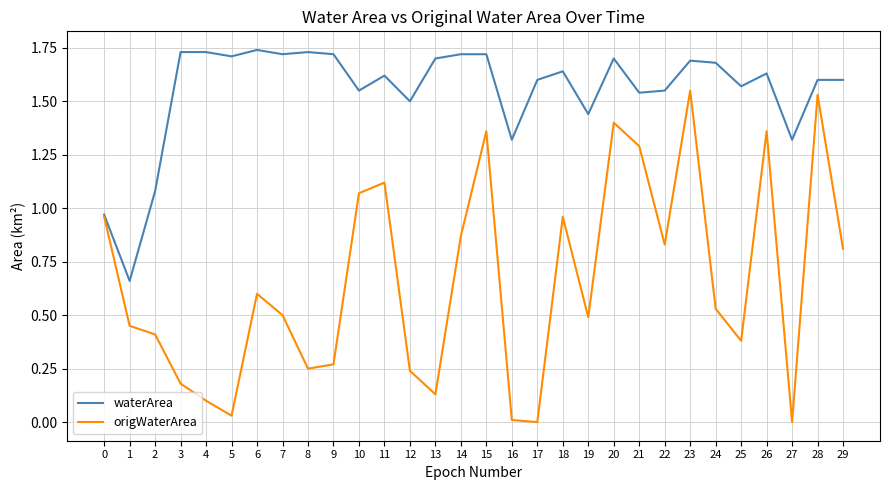

Does the chart display data point markers on the line(s)?

No